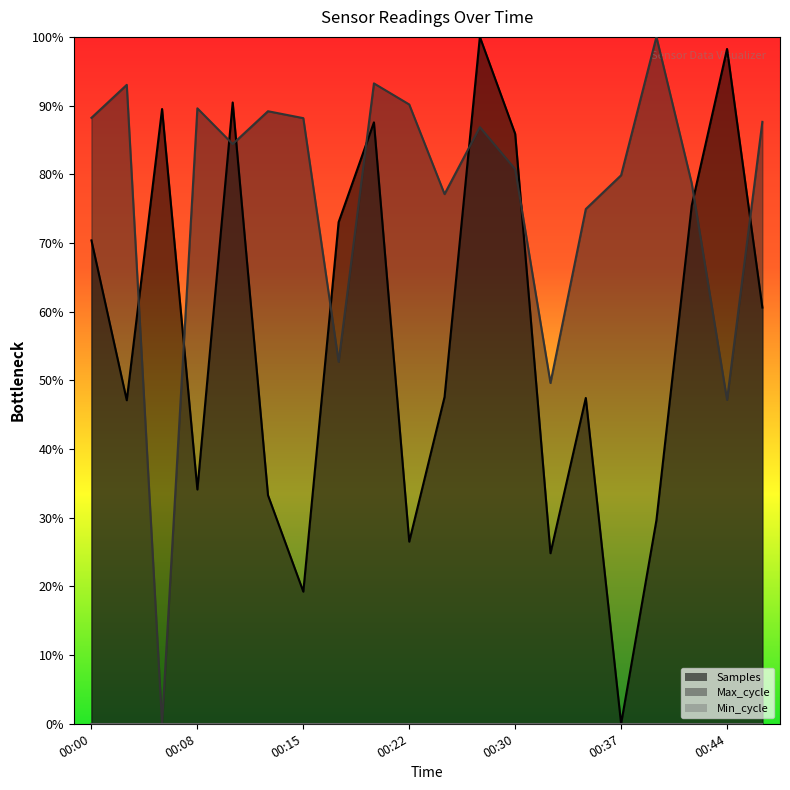

Which label corresponds to the smallest value in the chart?

00:37